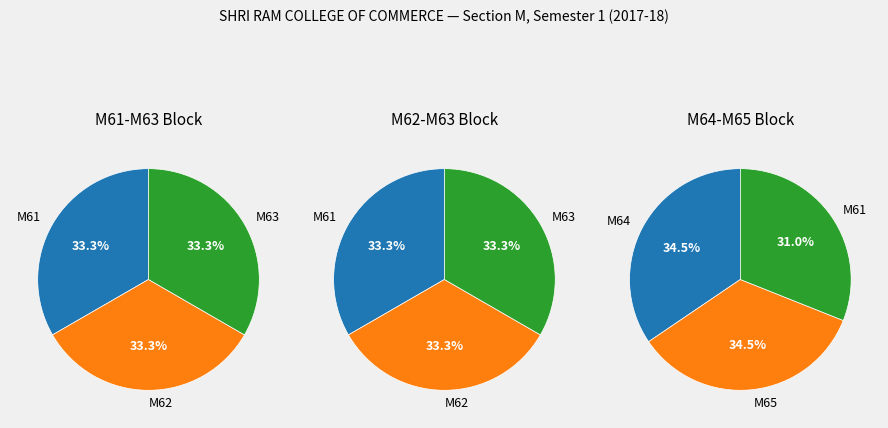

Which has a higher value, M63 or M65?

M65